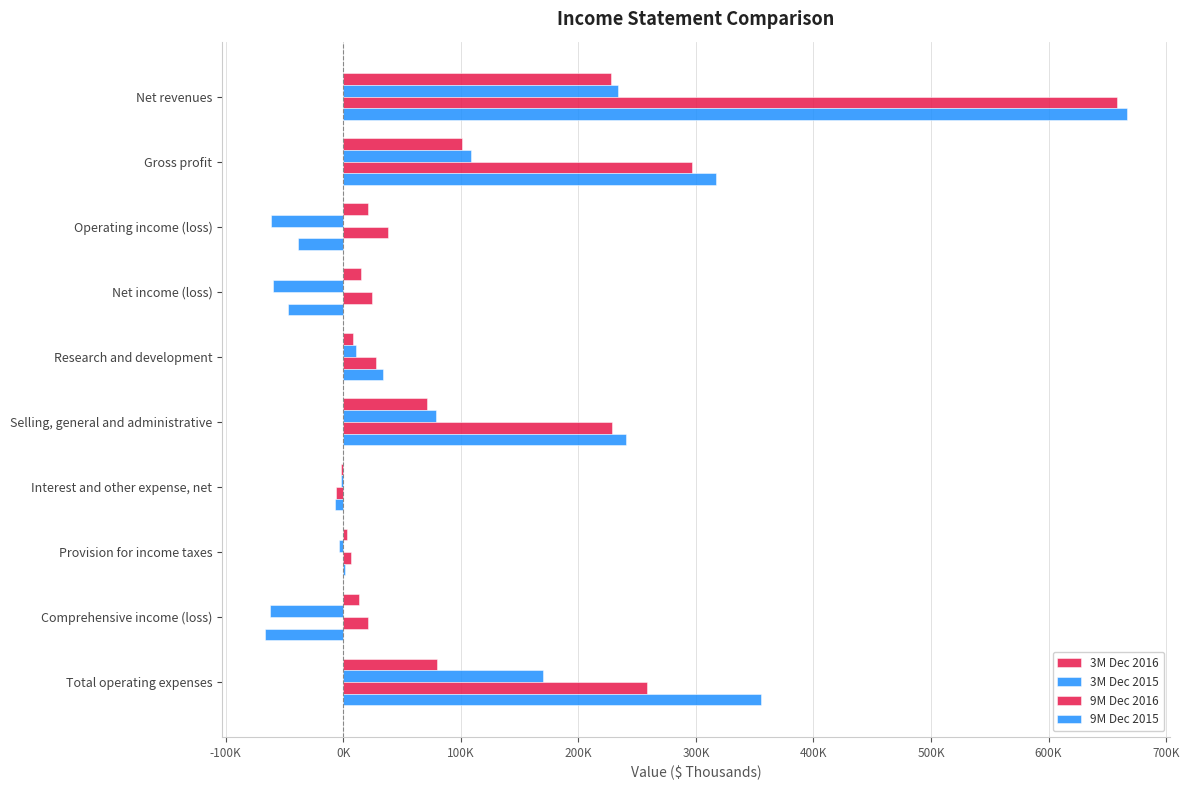

Rank the series by their maximum value, from highest to lowest.

9M Dec 2015, 9M Dec 2016, 3M Dec 2015, 3M Dec 2016